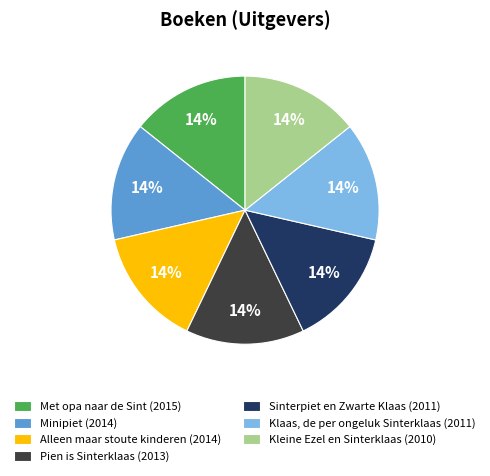

What percentage is the Alleen maar stoute kinderen slice, to the nearest percent?

14%